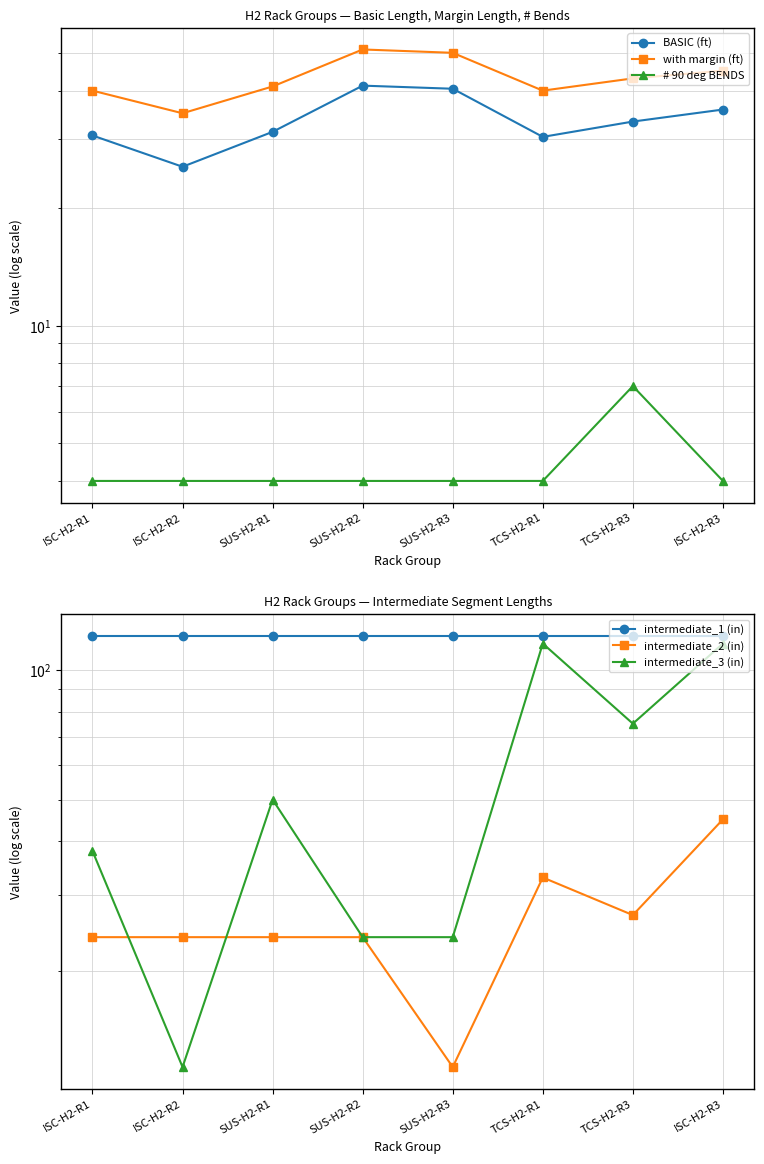

At which category does the chart reach its peak across all series?

ISC-H2-R1